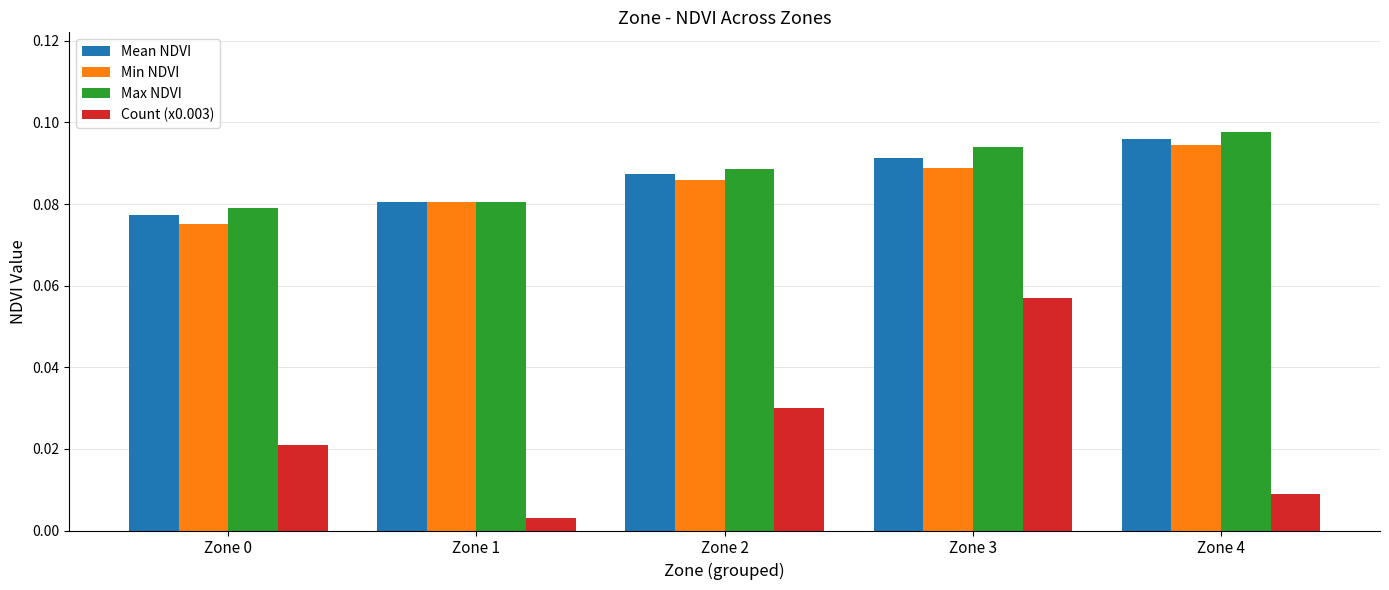

At which category is the sum across all series the highest?

Zone 3